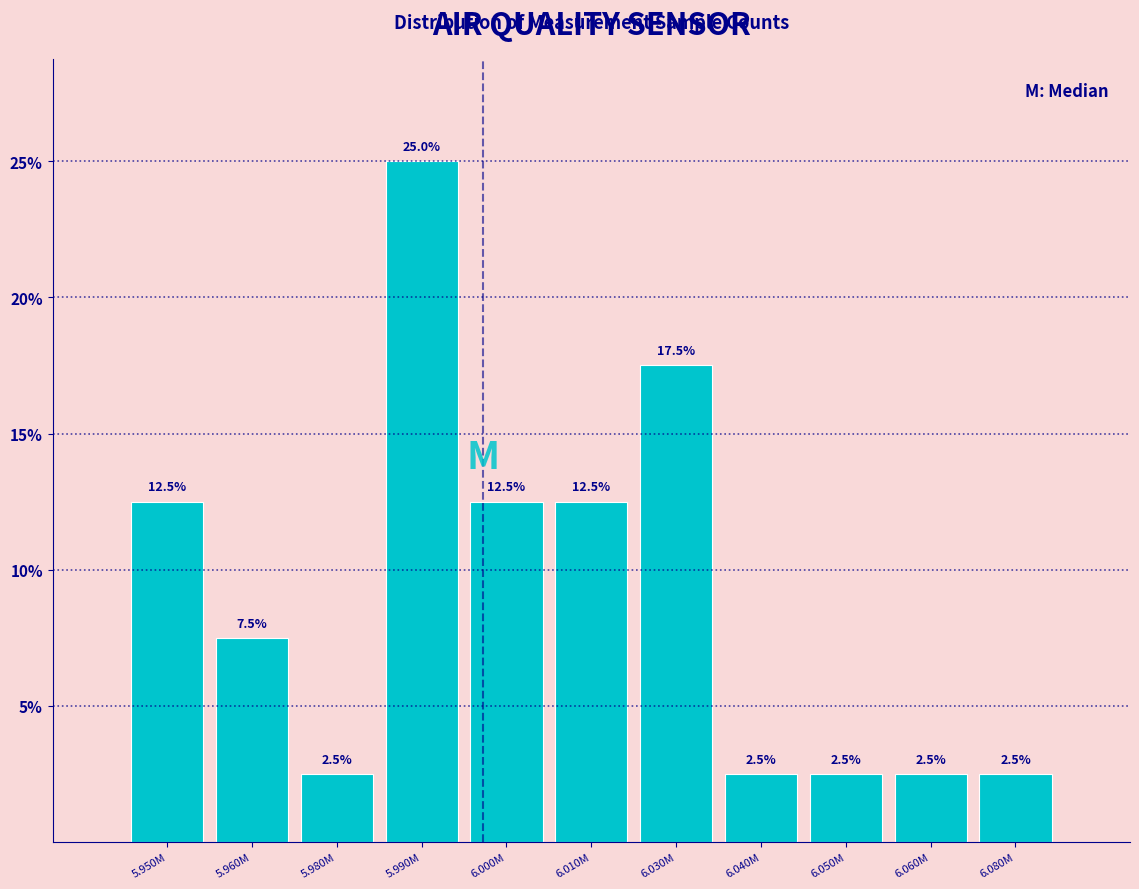

Reading left to right, list all the values displayed in this chart.

5.950M=12.5	5.960M=7.5	5.980M=2.5	5.990M=25.0	6.000M=12.5	6.010M=12.5	6.030M=17.5	6.040M=2.5	6.050M=2.5	6.060M=2.5	6.080M=2.5